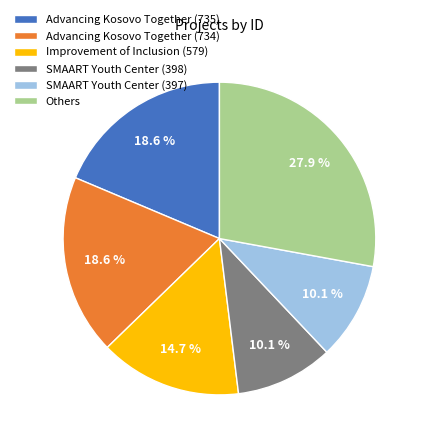

What is the ratio of the value at Improvement of Inclusion (579) to the value at SMAART Youth Center (398)?

1.5